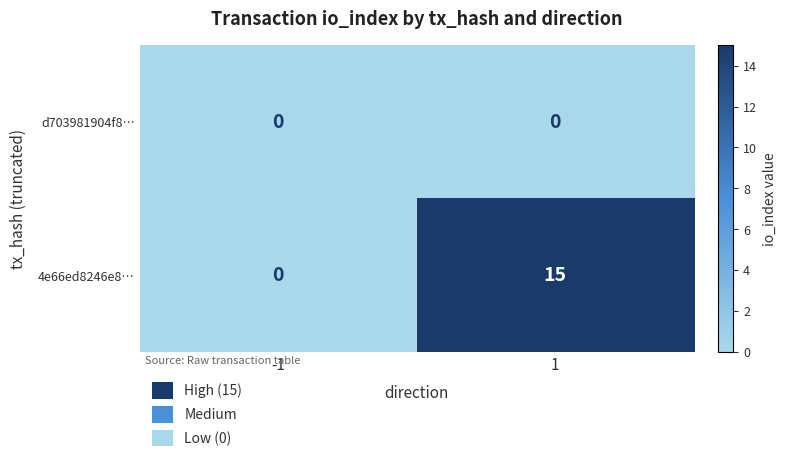

What is the difference between the 4e66ed8246e8… values at -1 and 1?

15